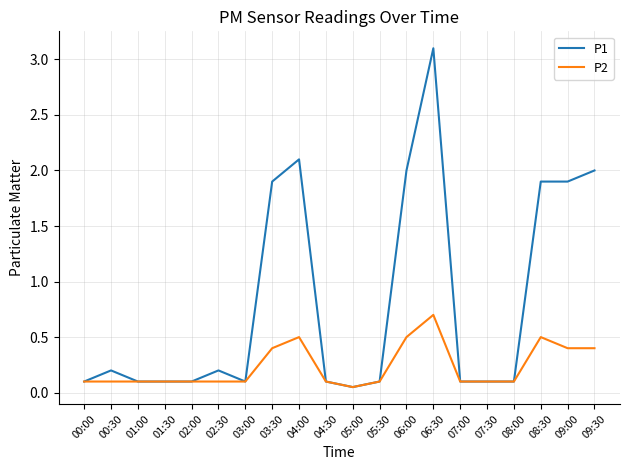

Which series has the largest total across all categories?

P1